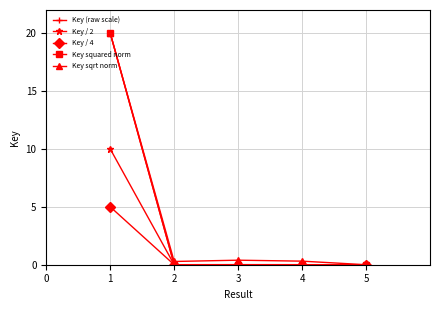

What is the greatest value displayed?

20.0